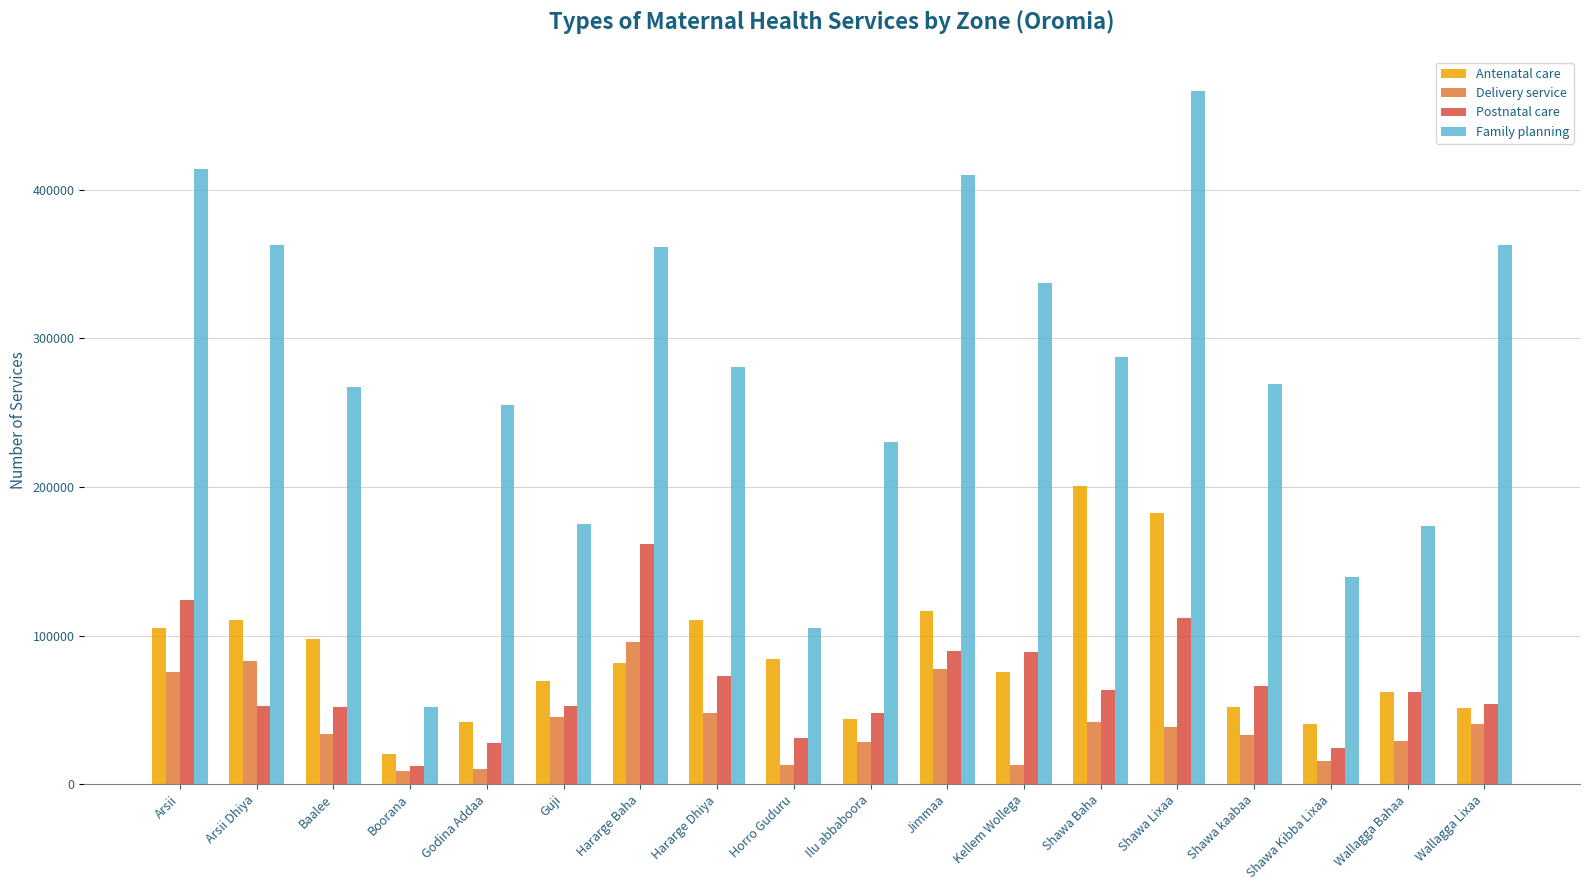

What is the label of the 14th bar from the left?

Shawa Lixaa